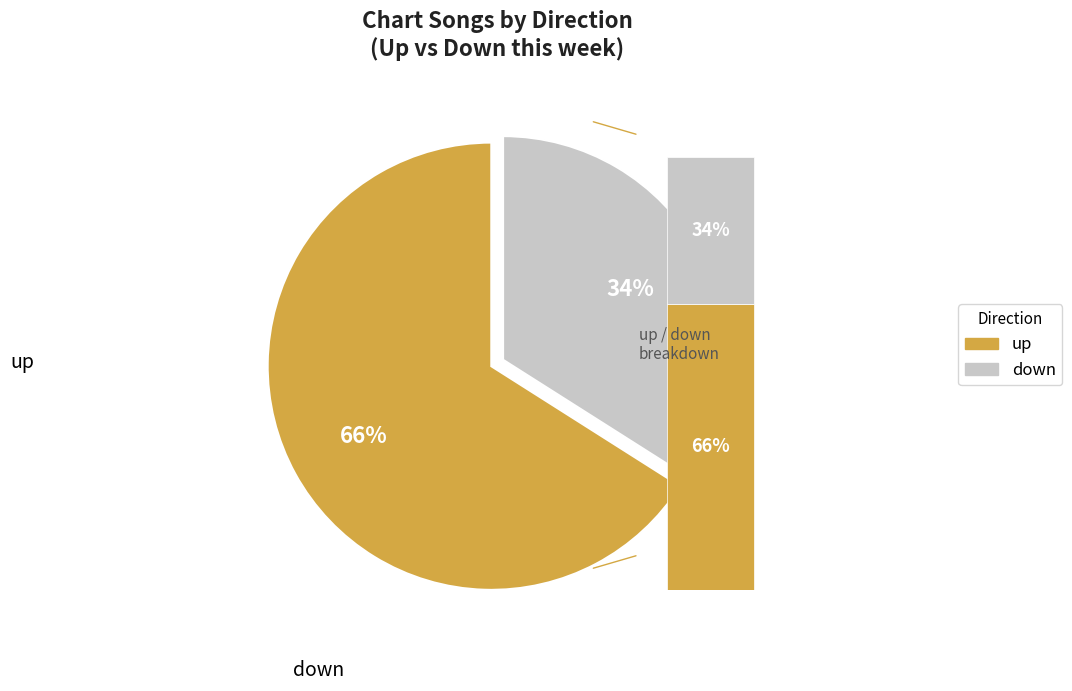

Combined, do up and down account for over 50%?

Yes